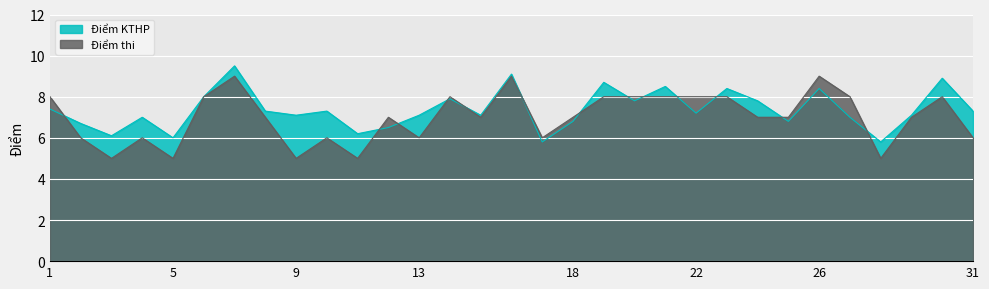

At how many categories does at least one series exceed 5?

31